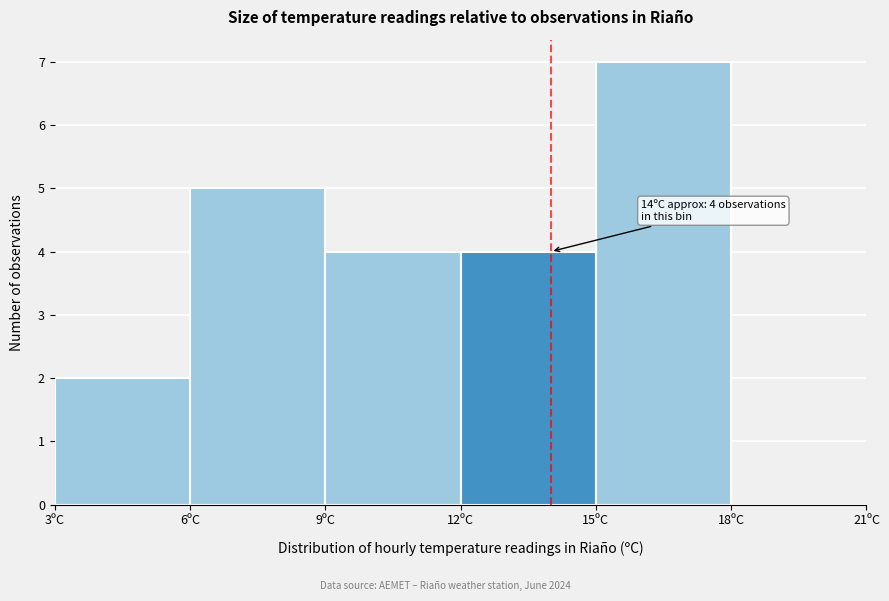

Over which range of the x-axis is the bar tallest?

15 to 18